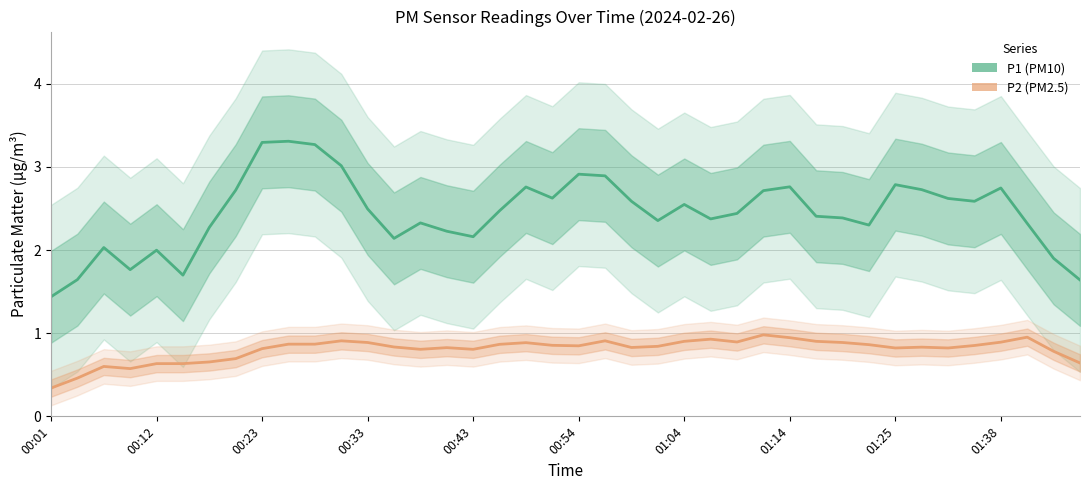

At 01:25, list the series in order from largest to smallest.

P1, P2